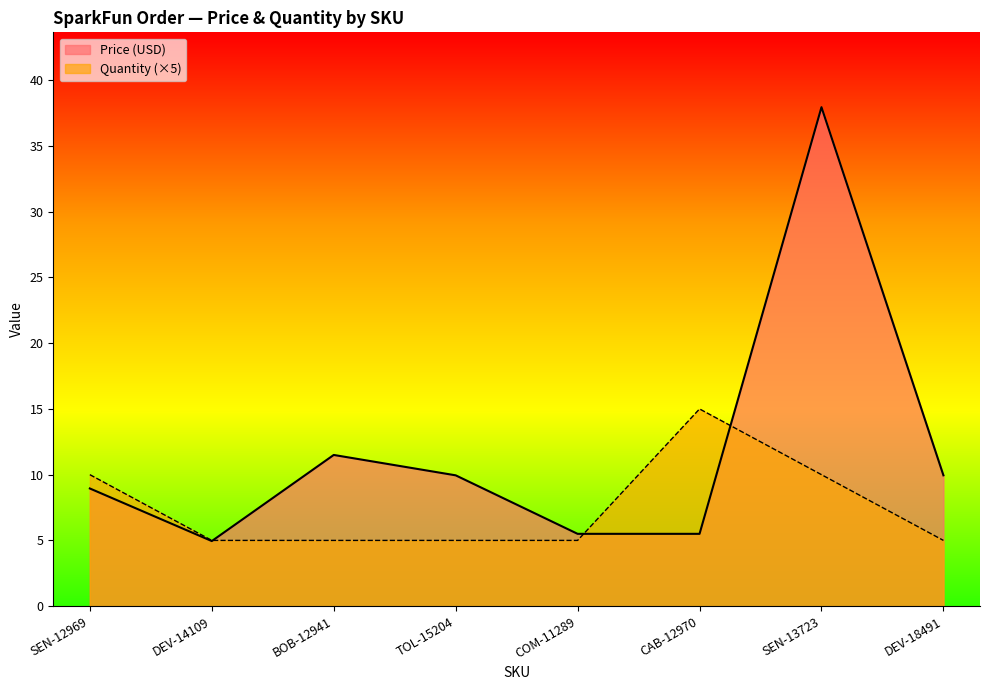

What are all the series names shown in the legend?

Price (USD), Quantity (×5)